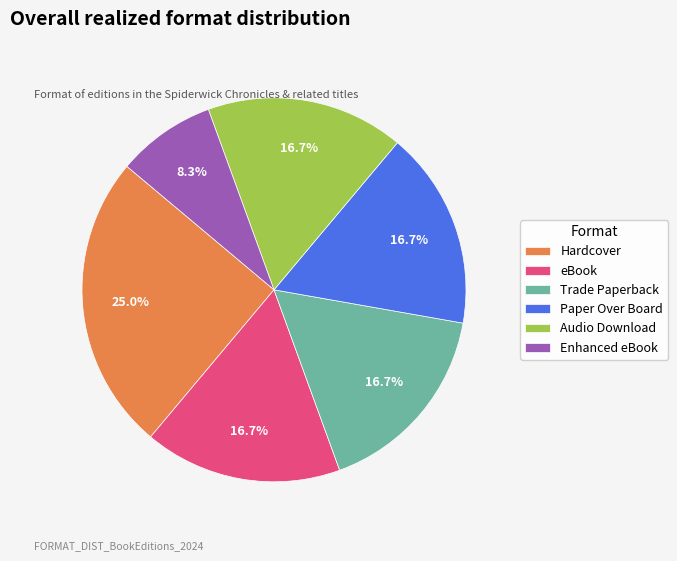

Does eBook represent more than half of the total?

No